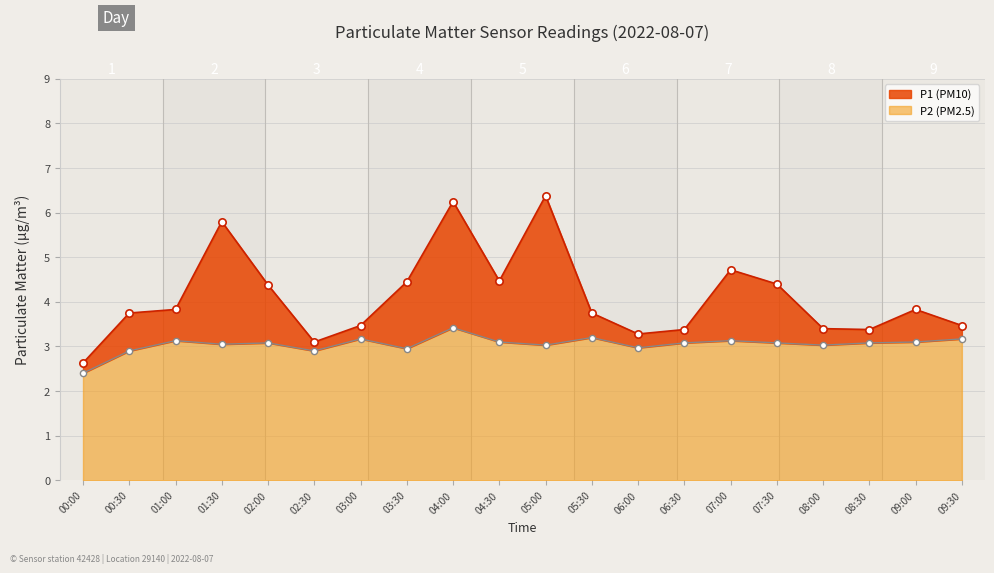

Which series has the largest total across all categories?

P1